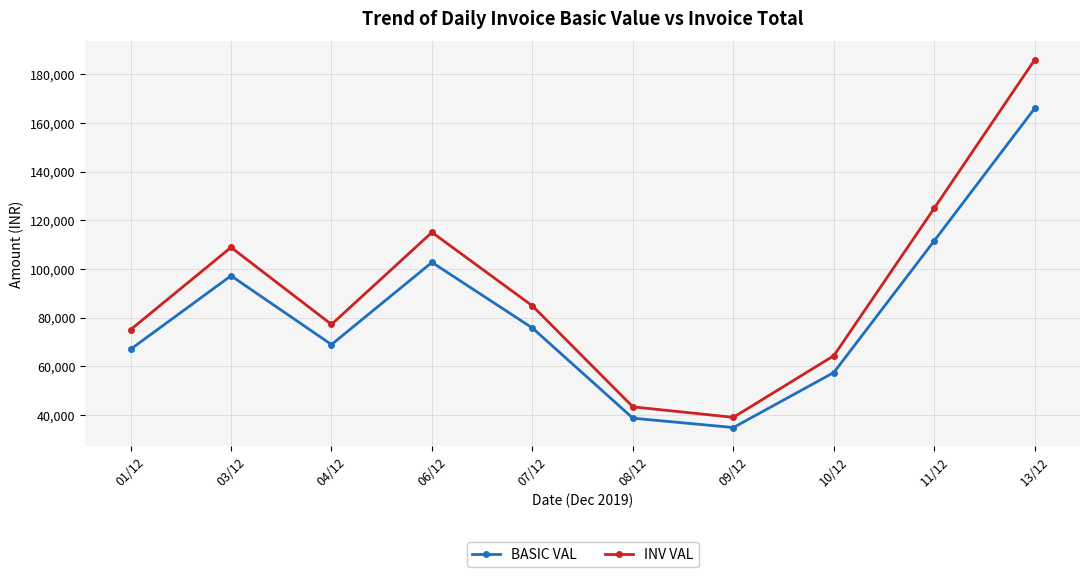

What is the maximum value shown in the chart?

185920.0